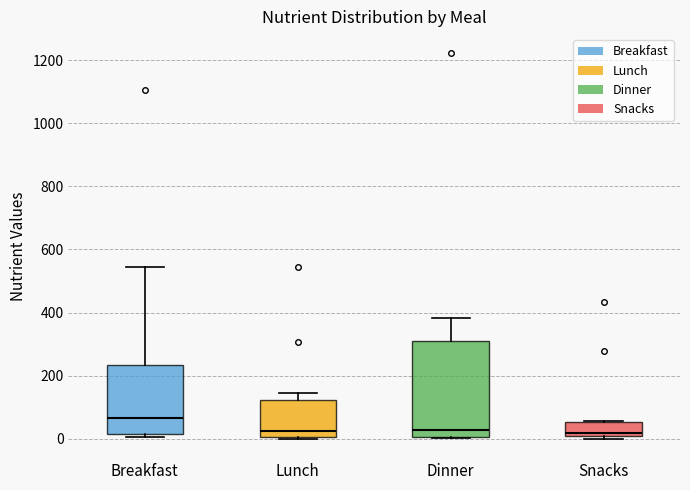

Which box is the tallest, from its lower edge to its upper edge?

Dinner